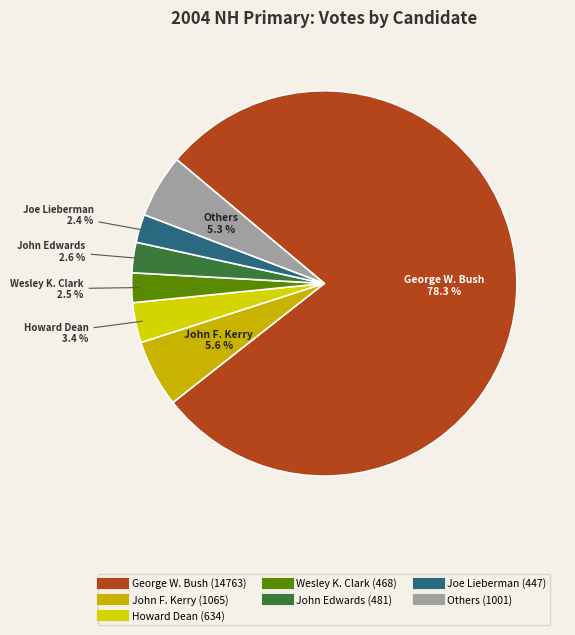

Does any single category account for the majority?

Yes